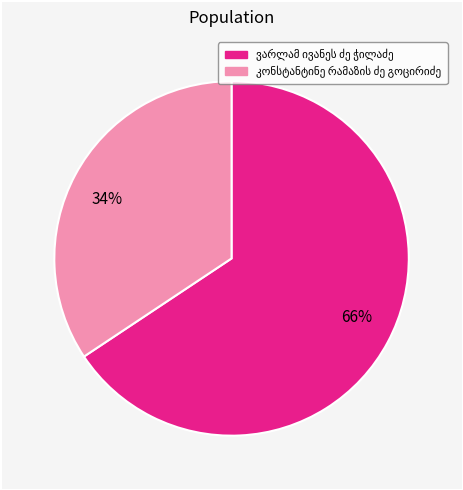

Combined, do 66% and 34% account for over 50%?

Yes